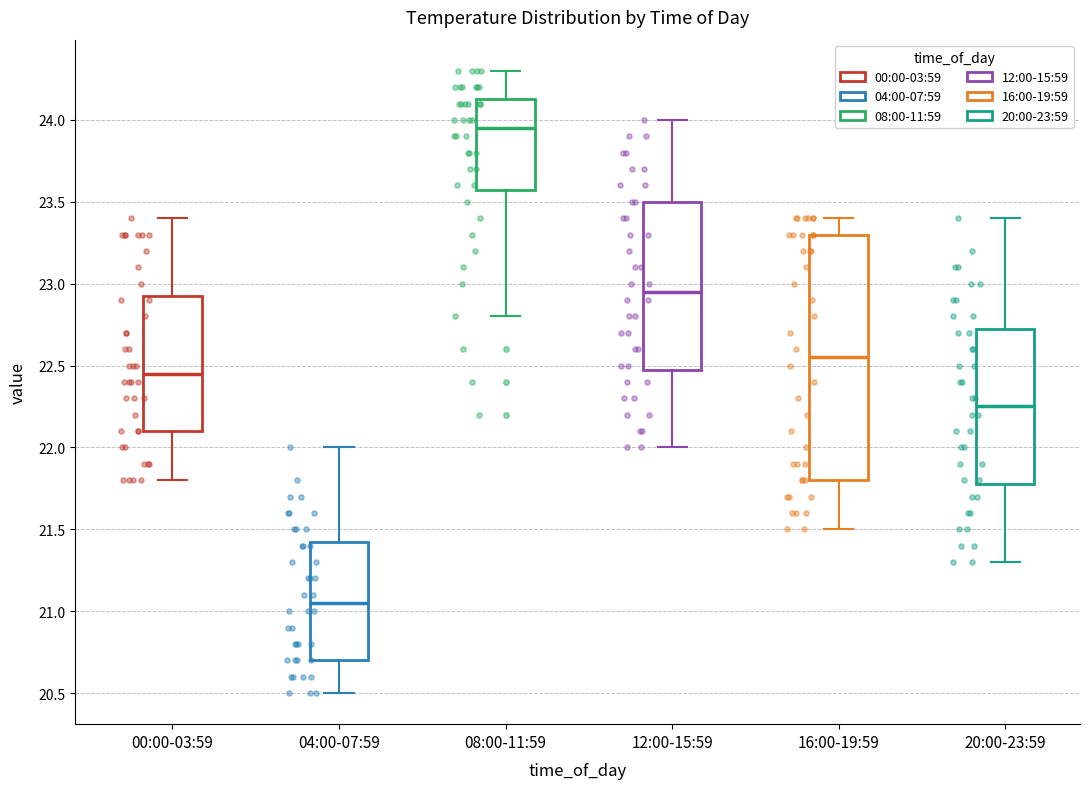

Which box is the tallest, from its lower edge to its upper edge?

16:00-19:59